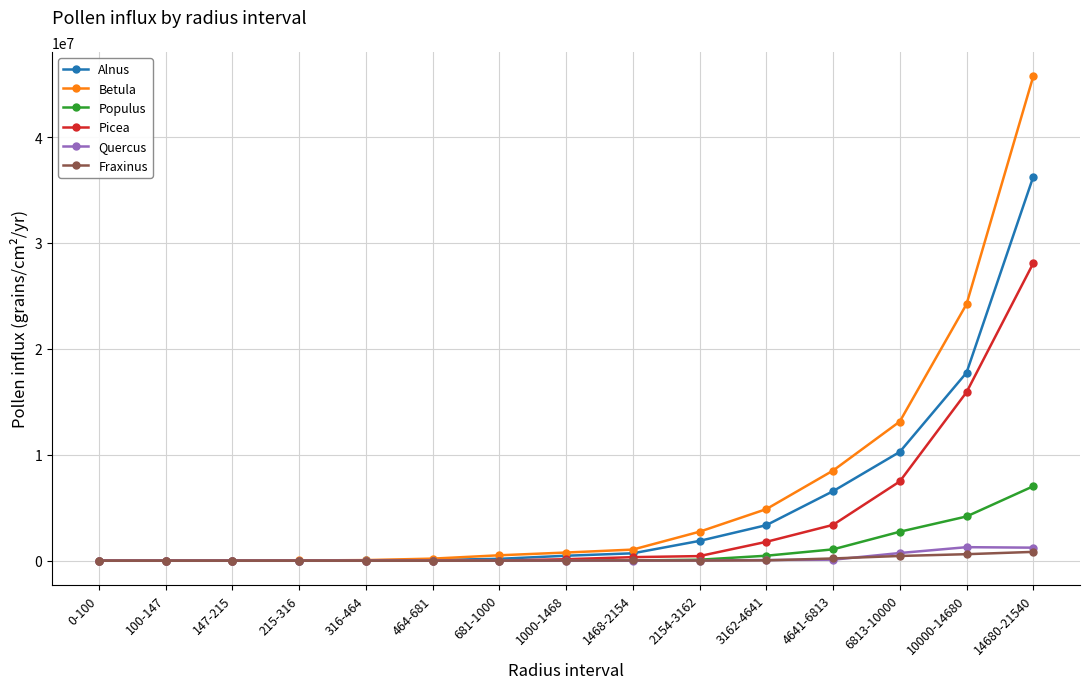

What is the total value across all series at 14680-21540?

119172410.1